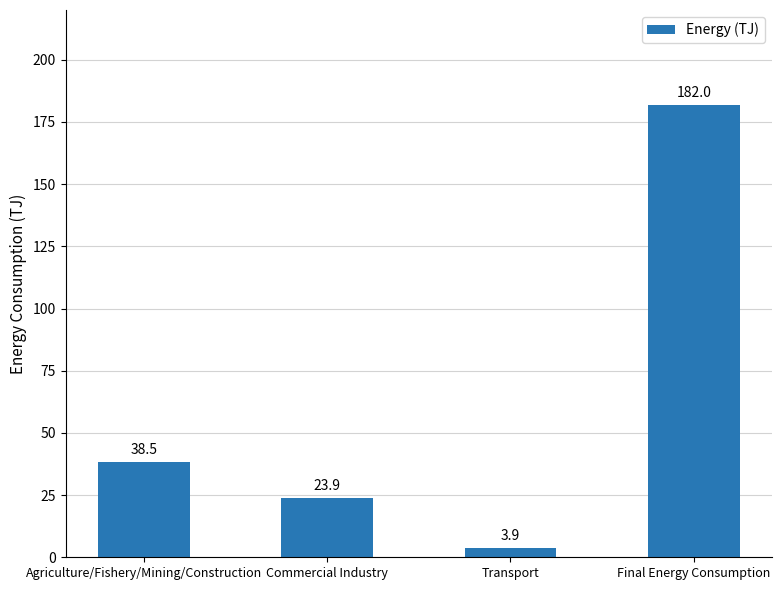

How many bars are there in total?

4